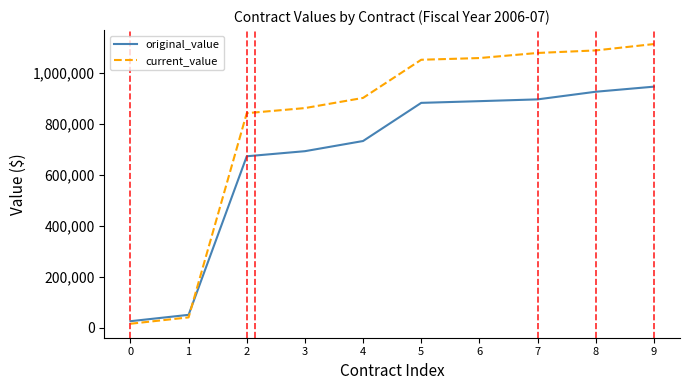

Which series has the largest range (max minus min)?

current_value